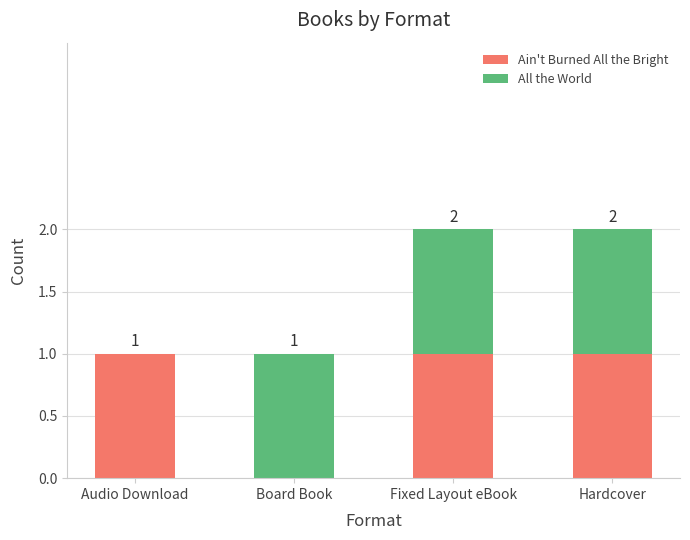

Is it true that Ain't Burned All the Bright equals -1 at Board Book?

False